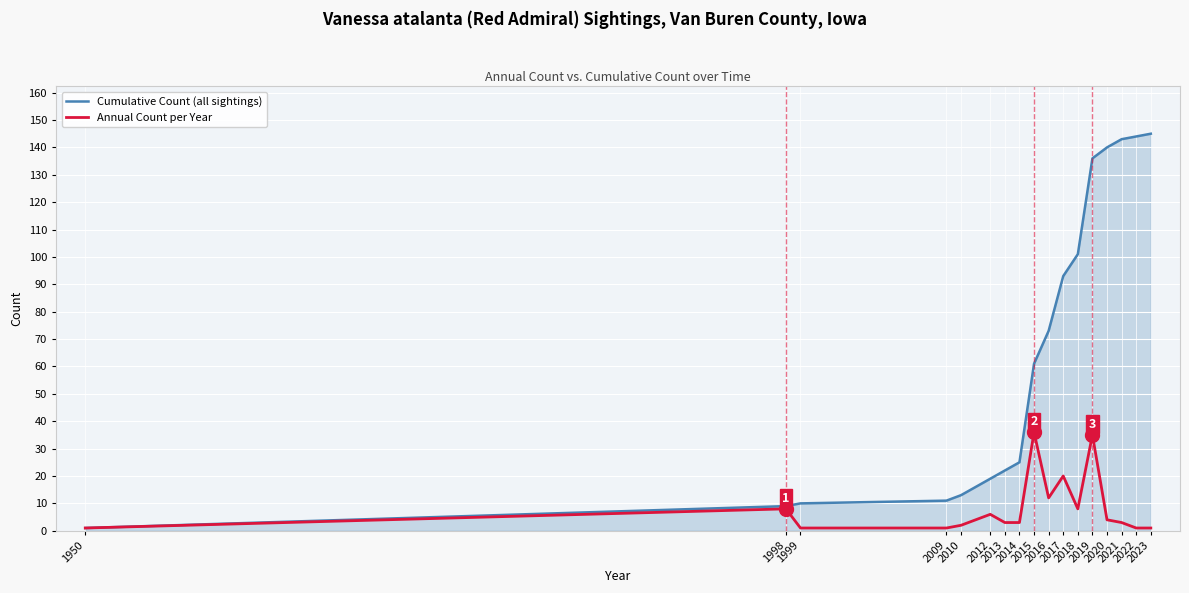

True or false: Annual Count per Year has more than 0 interior local peaks.

True